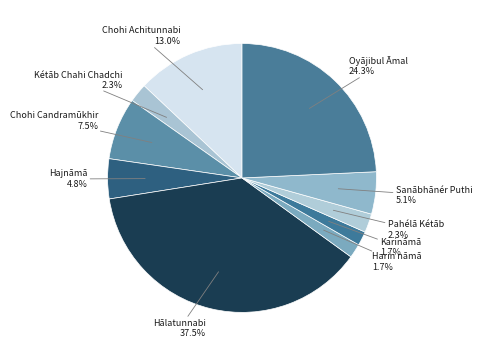

Does any single category account for the majority?

No